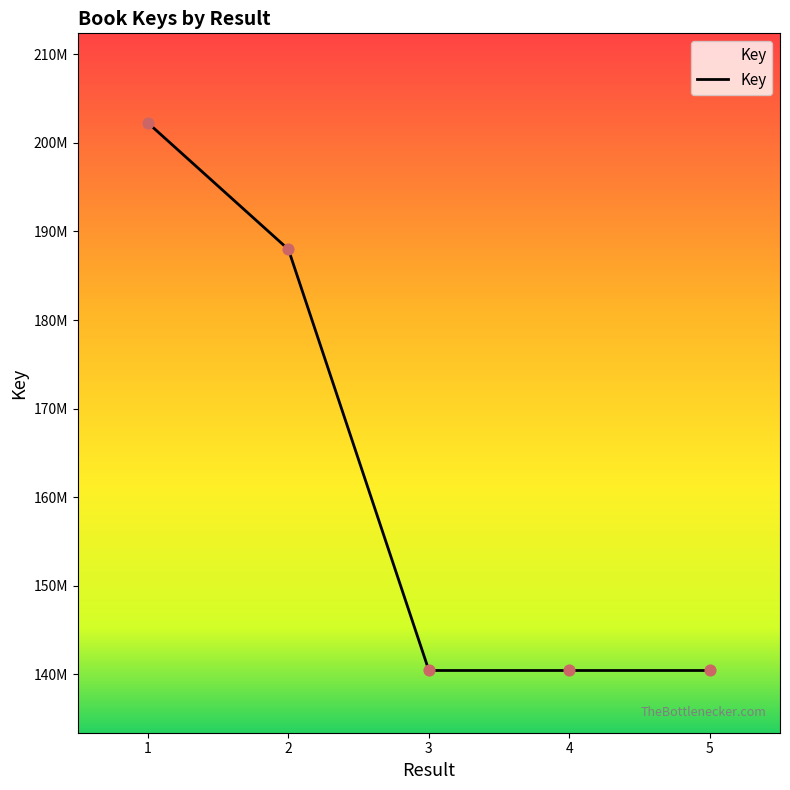

What is the change in value from 1 to 3?

-61793566